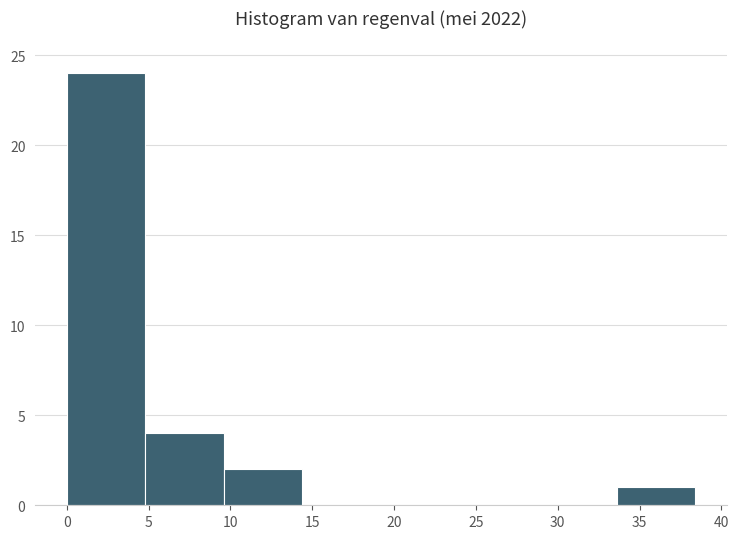

How tall is the bar that spans 9.6 to 14.4 on the x-axis? Neither the bar edges nor the heights are printed on the chart, so give them approximately, as read against the axes.

2